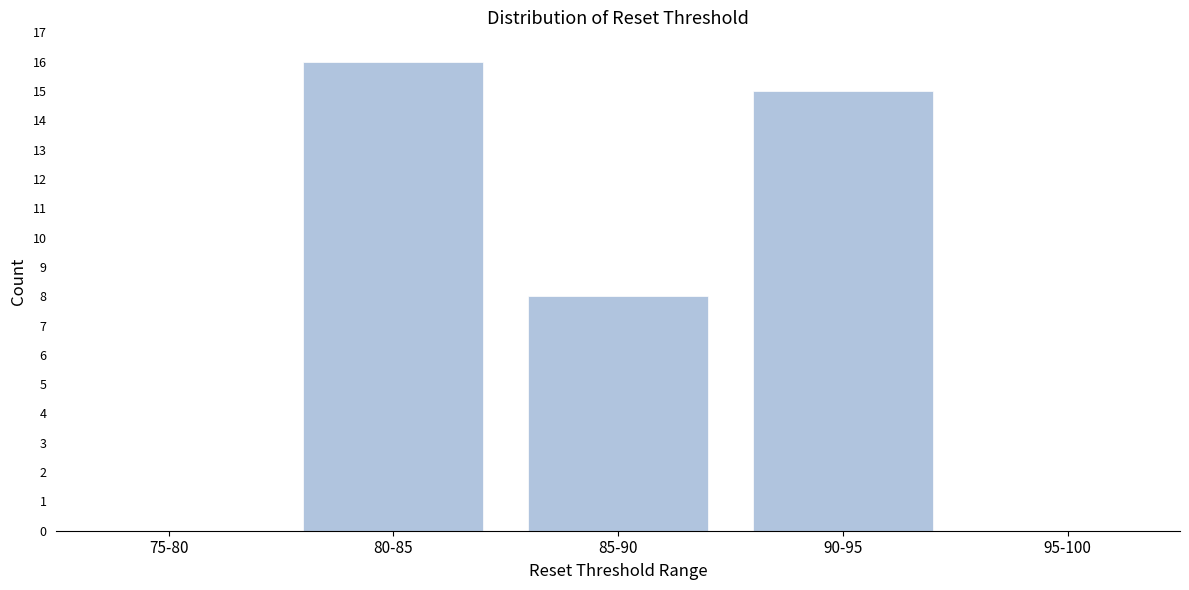

Reading left to right, list all the values displayed in this chart.

75-80=0	80-85=16	85-90=8	90-95=15	95-100=0